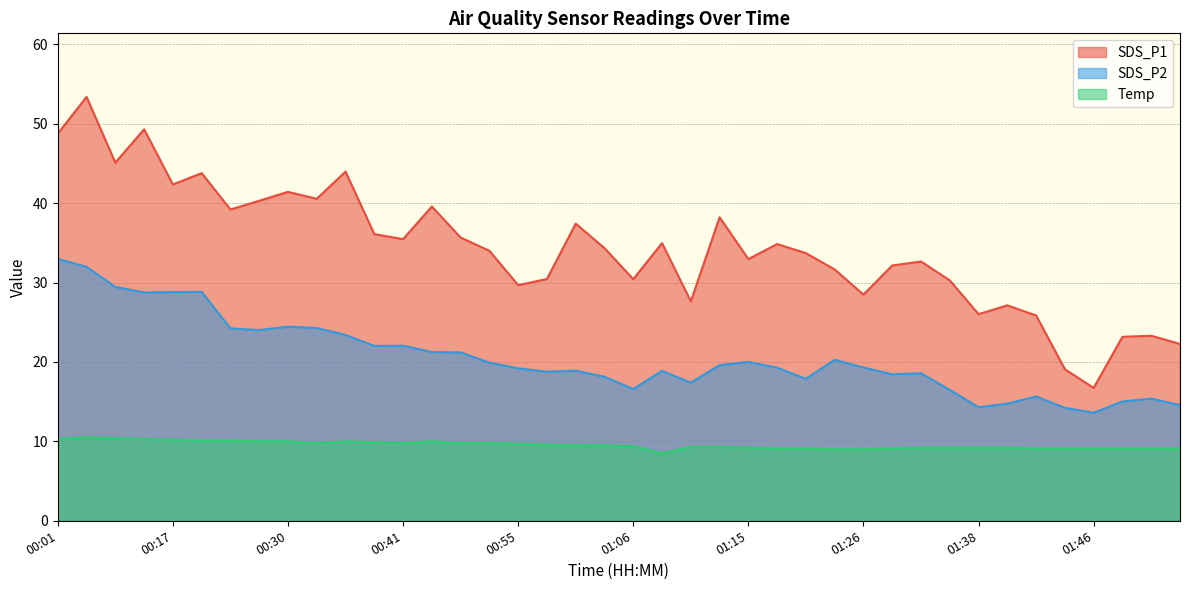

What is the total value across all series at 00:30?

75.9